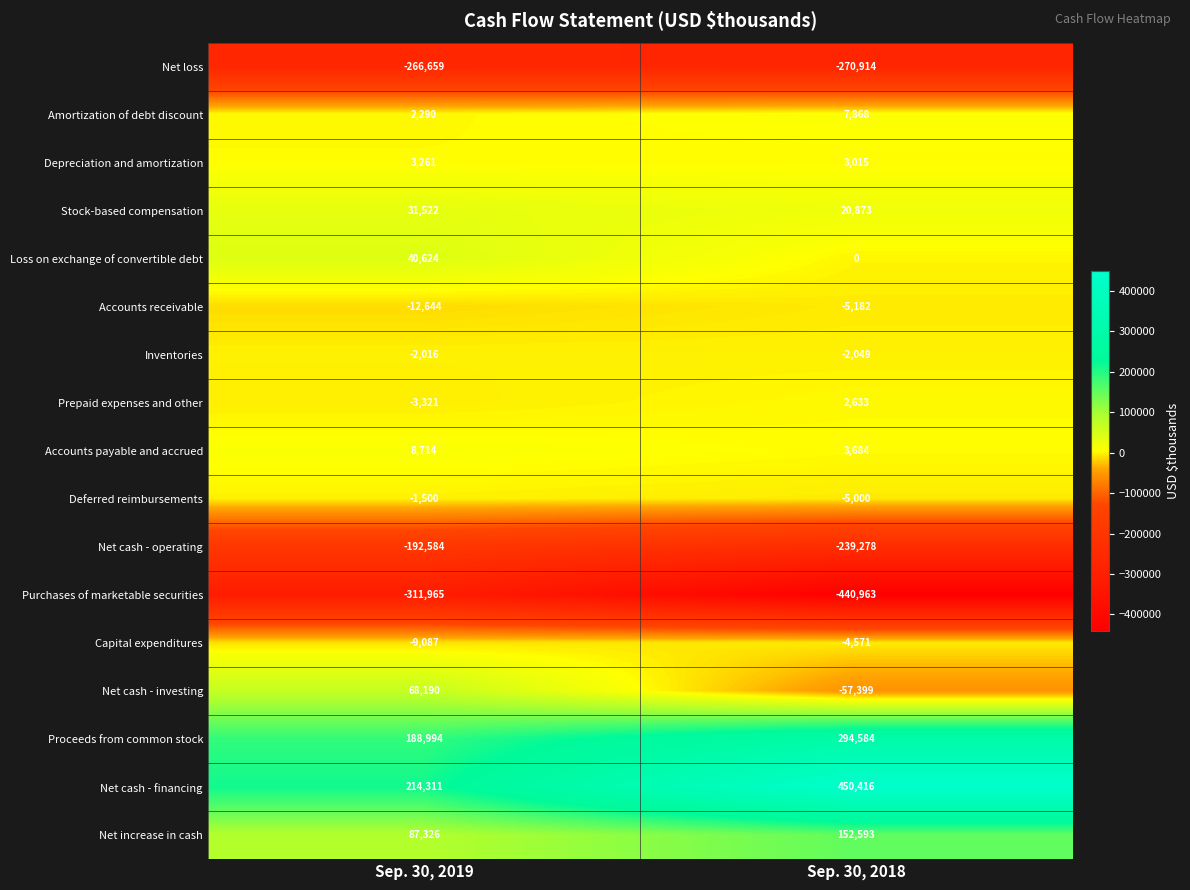

At which category is the sum across all series the highest?

Sep. 30, 2018